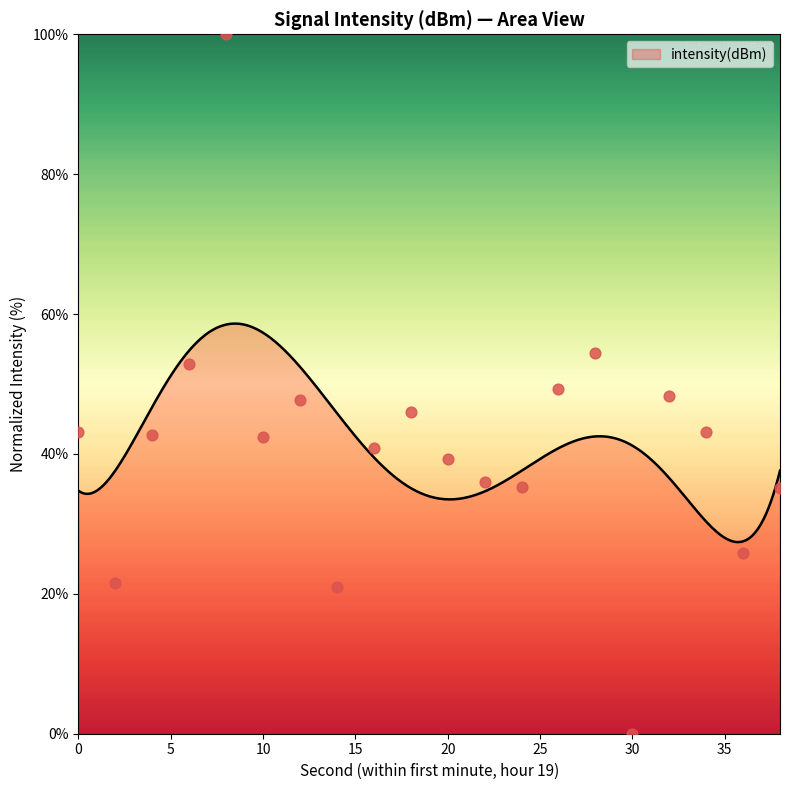

What is the ratio of the value at 4 to the value at 24?

1.2